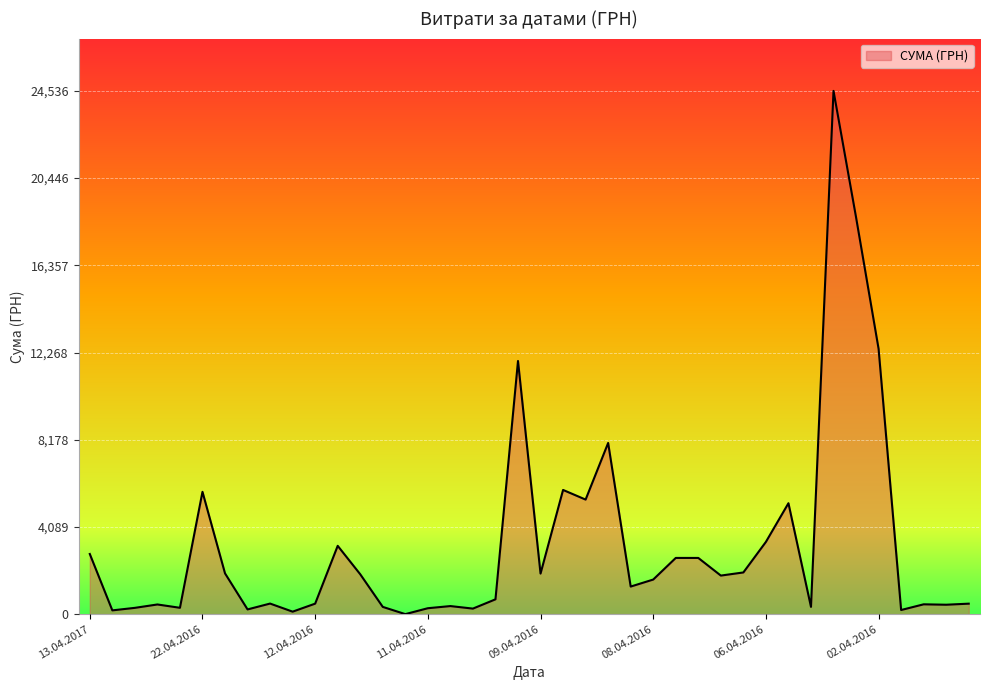

What is the greatest value displayed?

24536.0